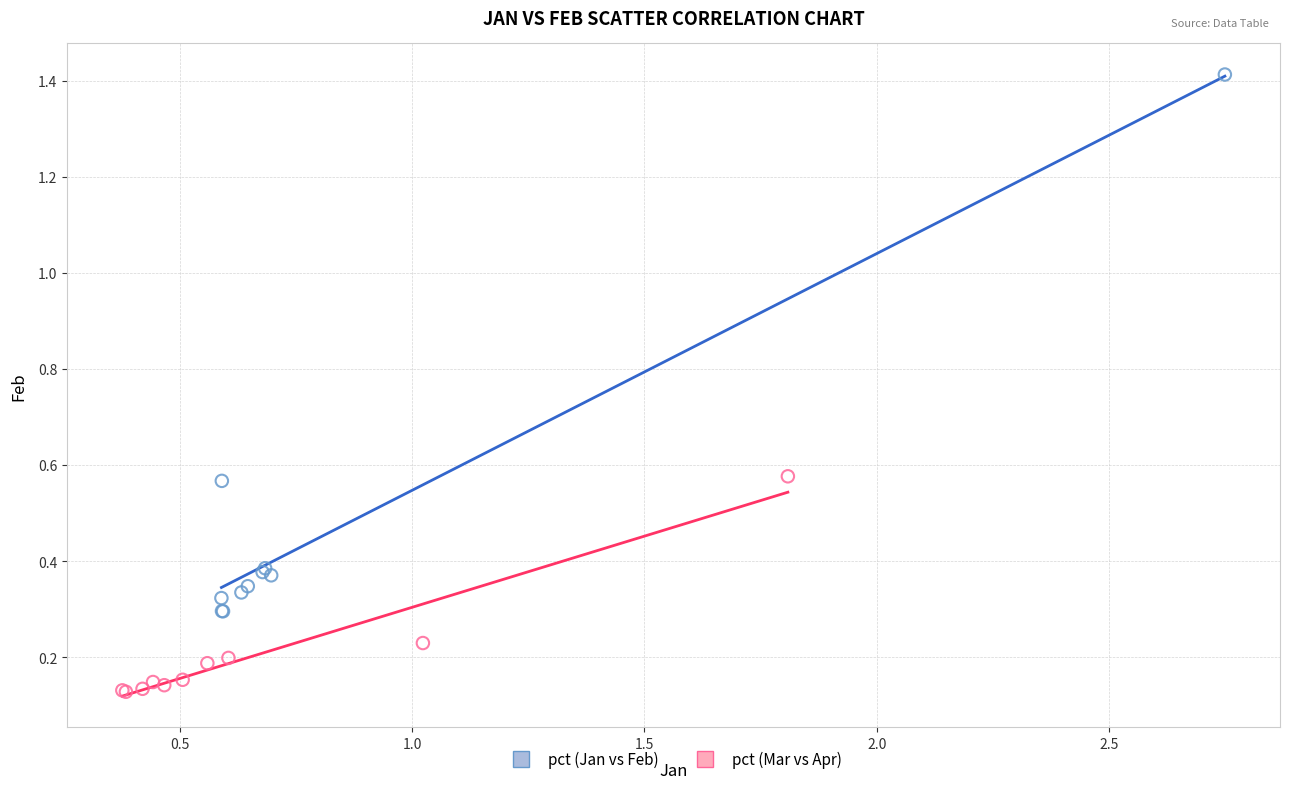

Which series reaches the minimum Y coordinate?

pct (Mar vs Apr)